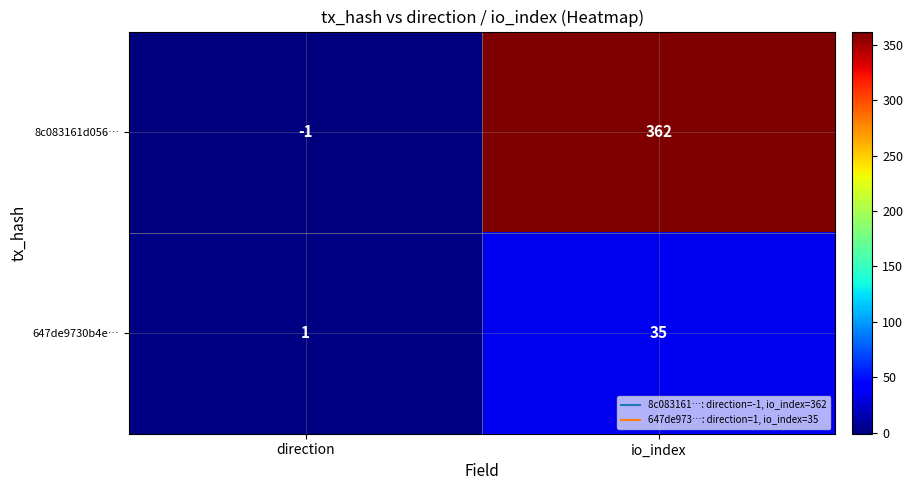

Reading left to right, extract all data points from this chart.

8c083161d056…: direction=-1	io_index=362
647de9730b4e…: direction=1	io_index=35